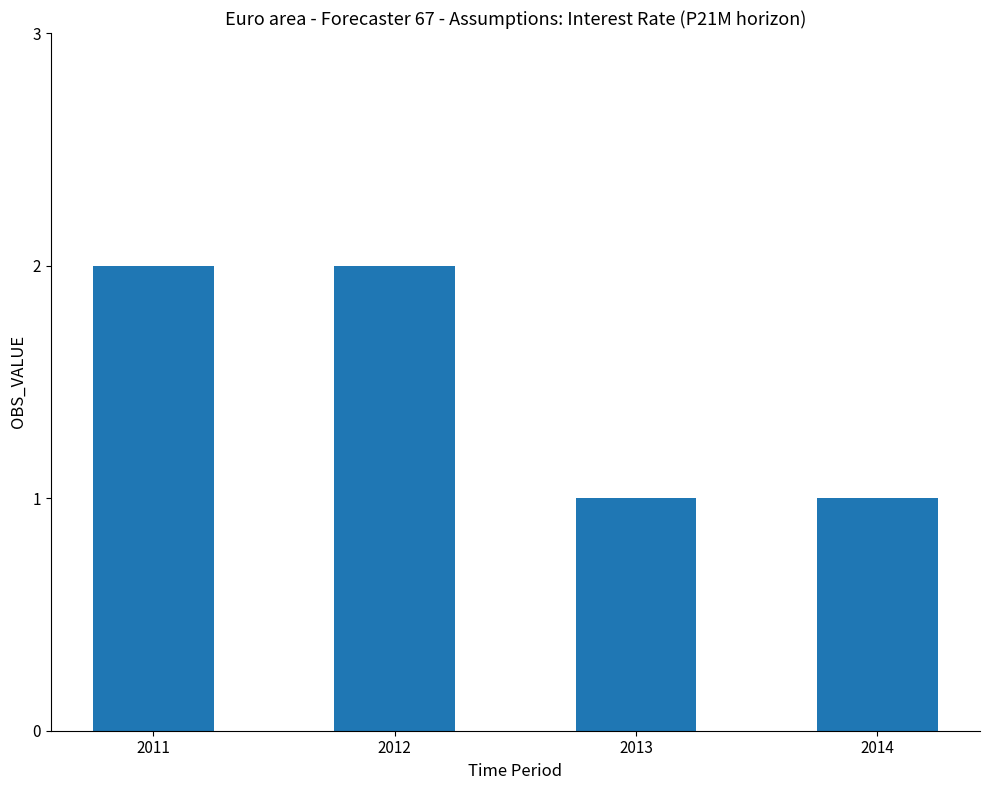

What is the average value?

2